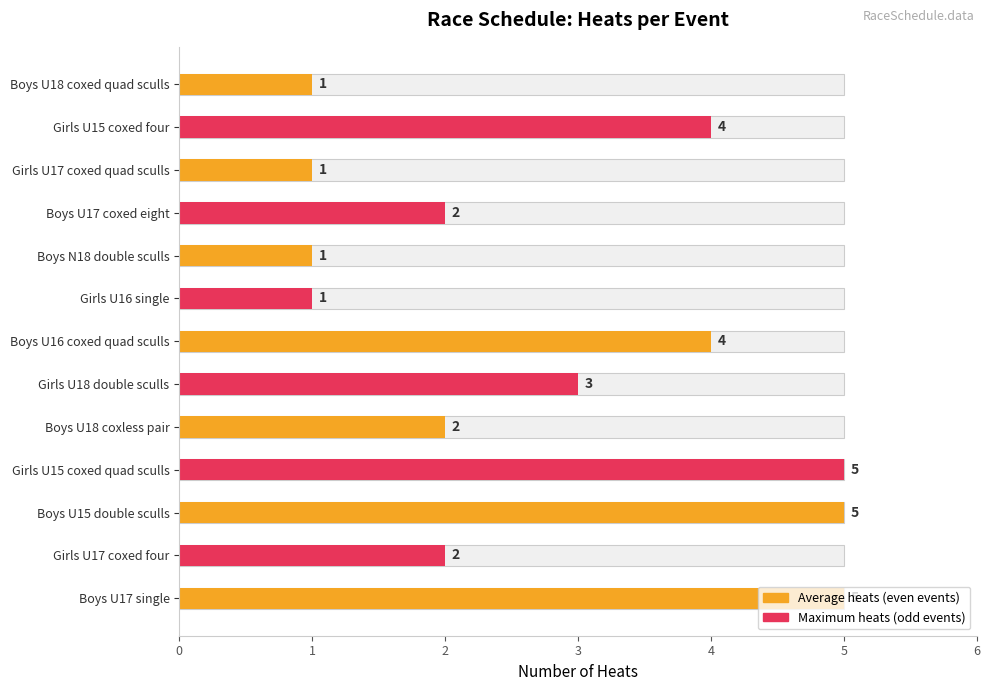

Reading left to right, list all the values displayed in this chart.

heat: 5	2	5	5	2	3	4	1	1	2	1	4	1
final: 1	1	1	1	1	1	1	1	1	1	1	1	1